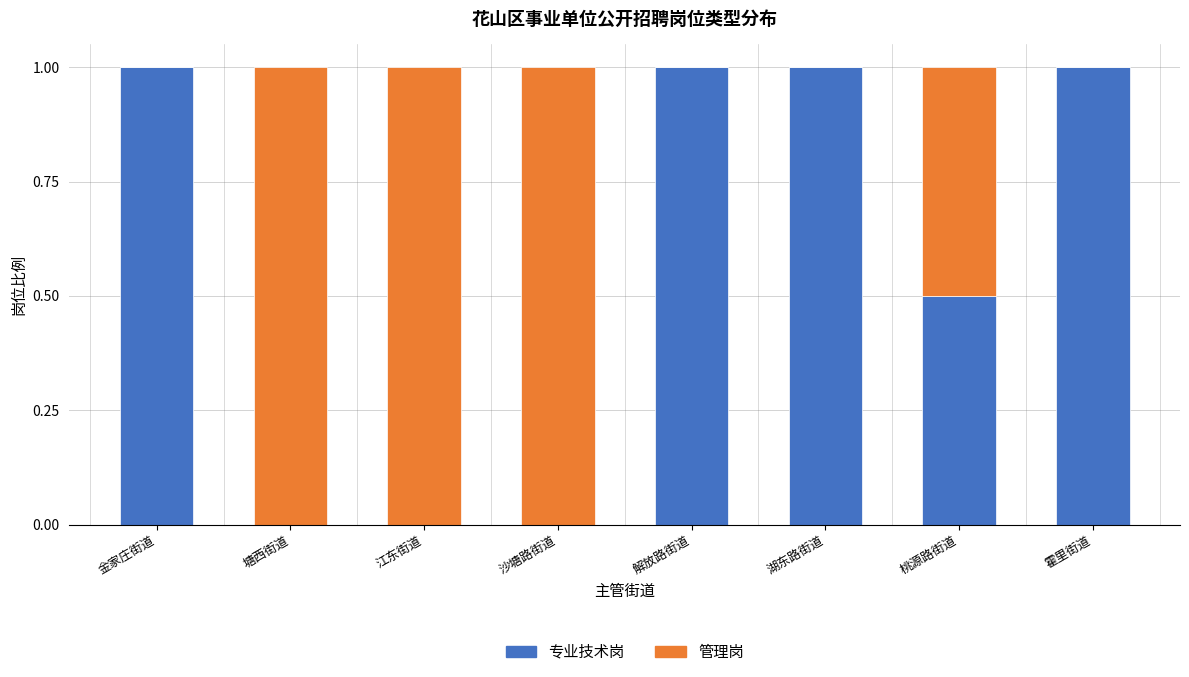

How many categories are shown in the chart?

8